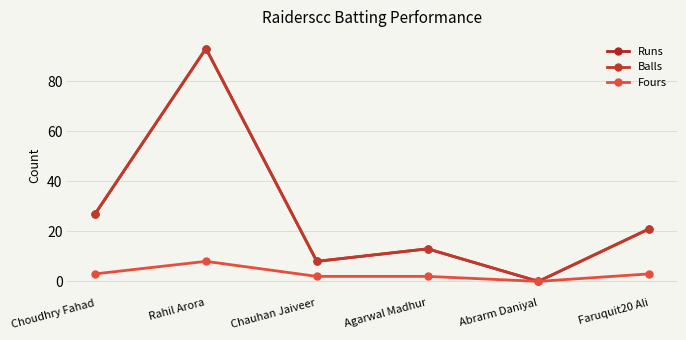

Does the chart have visible grid lines?

Yes